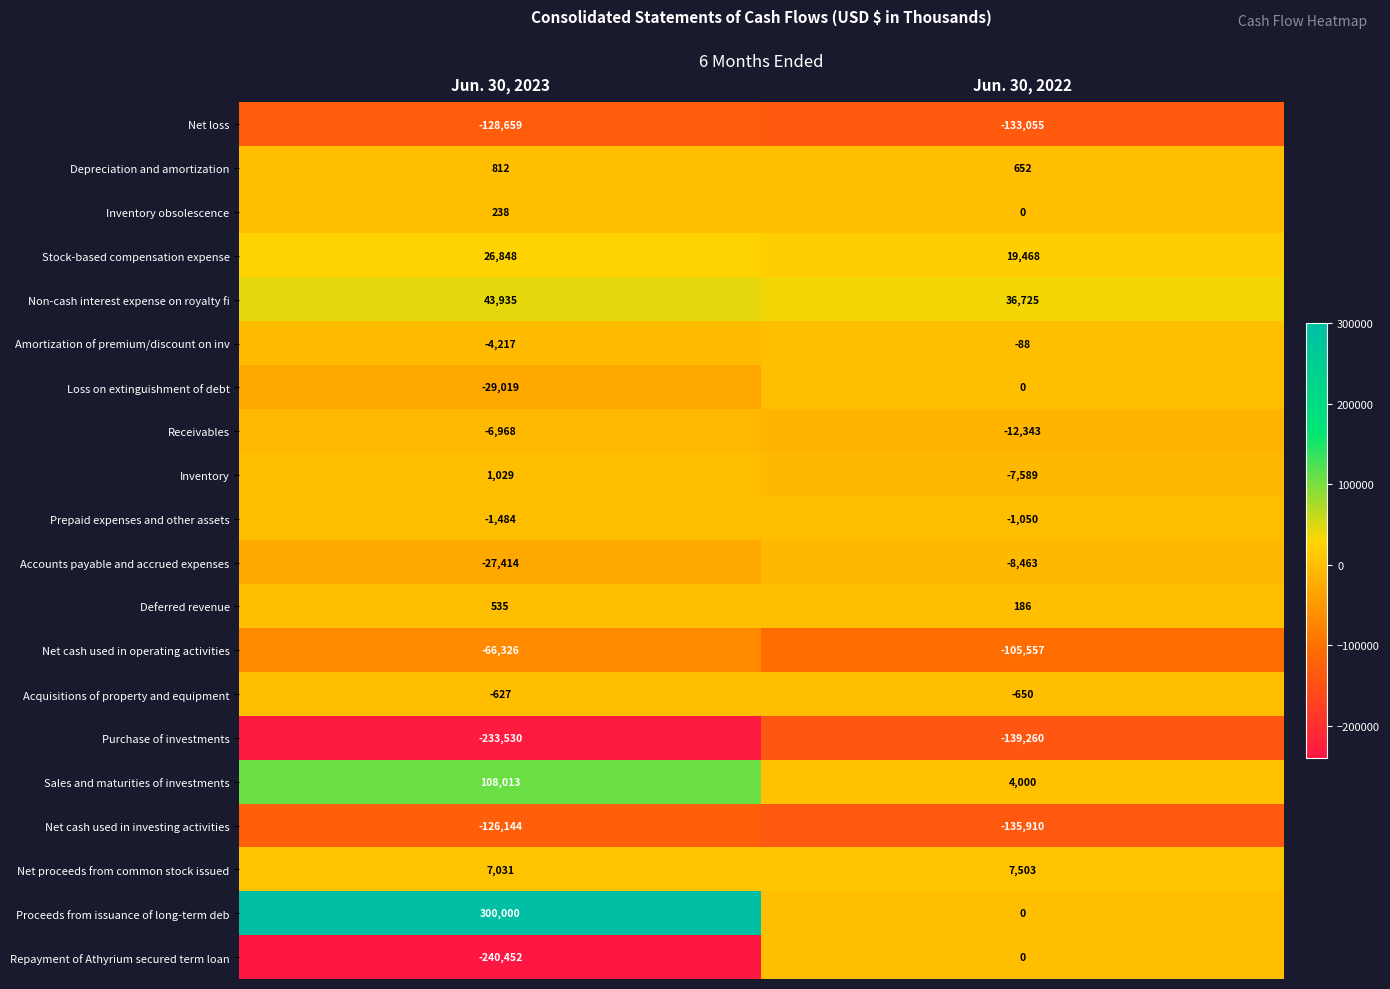

At how many categories does at least one series exceed 295415?

1